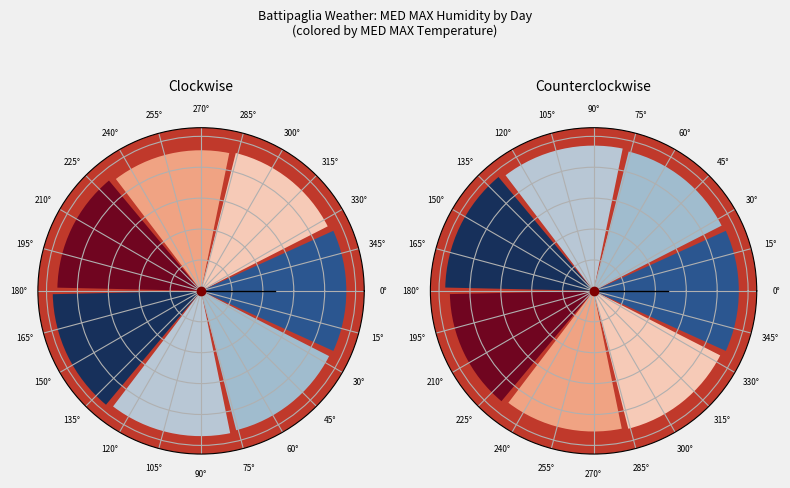

Is there any slice that represents more than half of the pie?

No